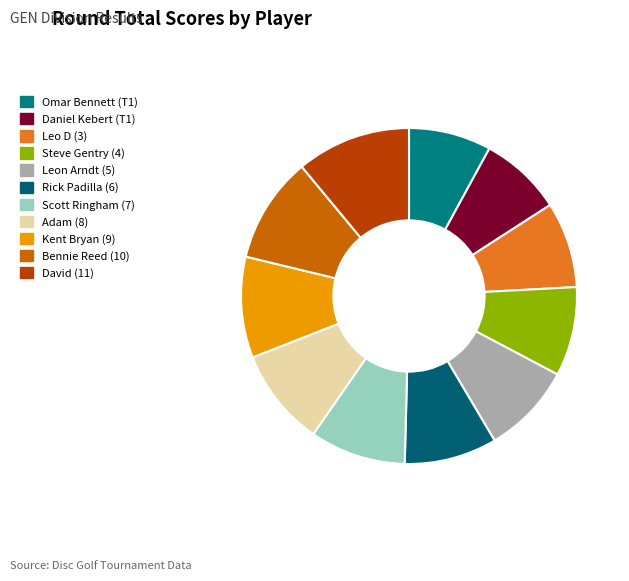

What is the total percentage of Omar Bennett (T1) and Leo D (3)?

16.2%